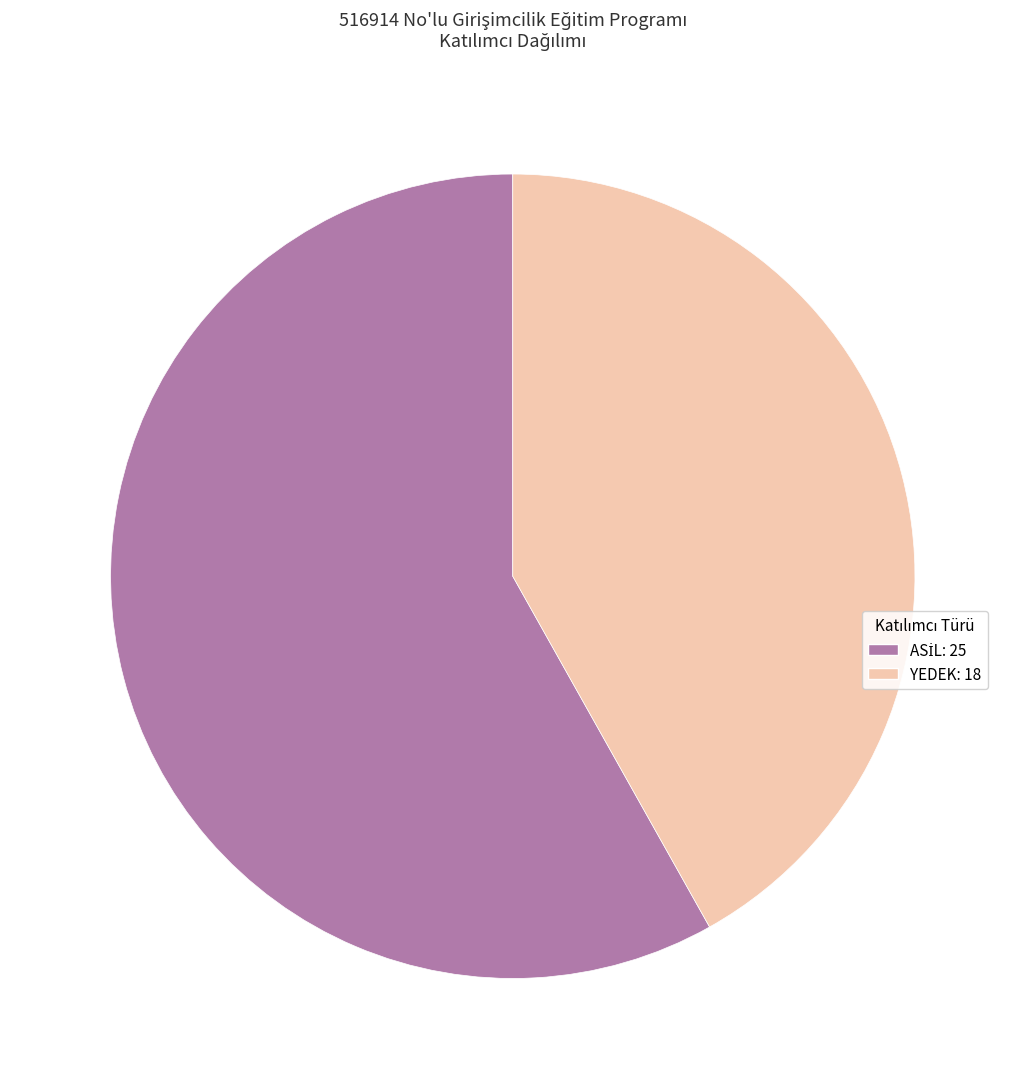

Which category has the smallest portion of the pie?

YEDEK